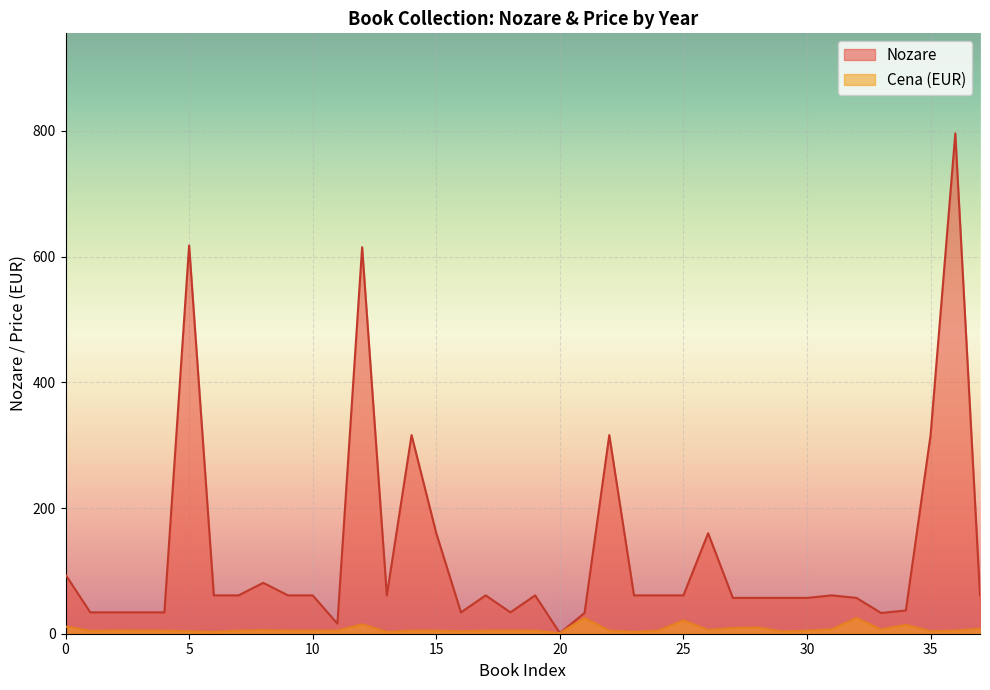

At which category does the chart reach its peak across all series?

2000